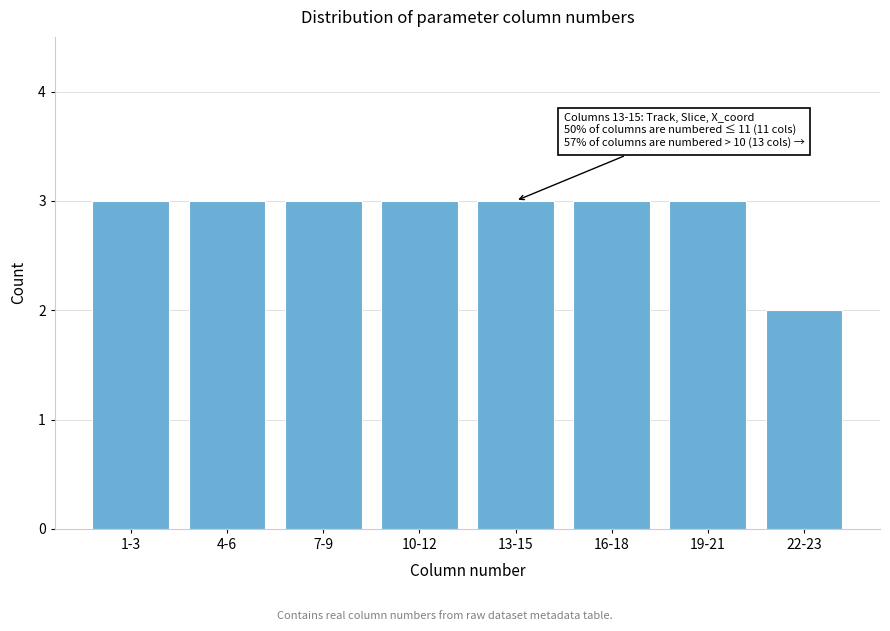

Reading right to left, list all the values displayed in this chart.

22-23=2	19-21=3	16-18=3	13-15=3	10-12=3	7-9=3	4-6=3	1-3=3